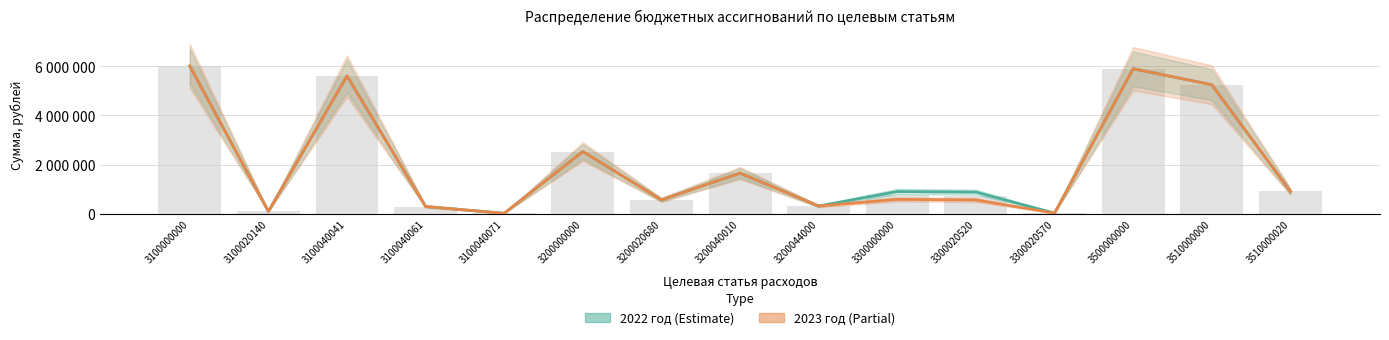

What is the maximum value shown in the chart?

6014900